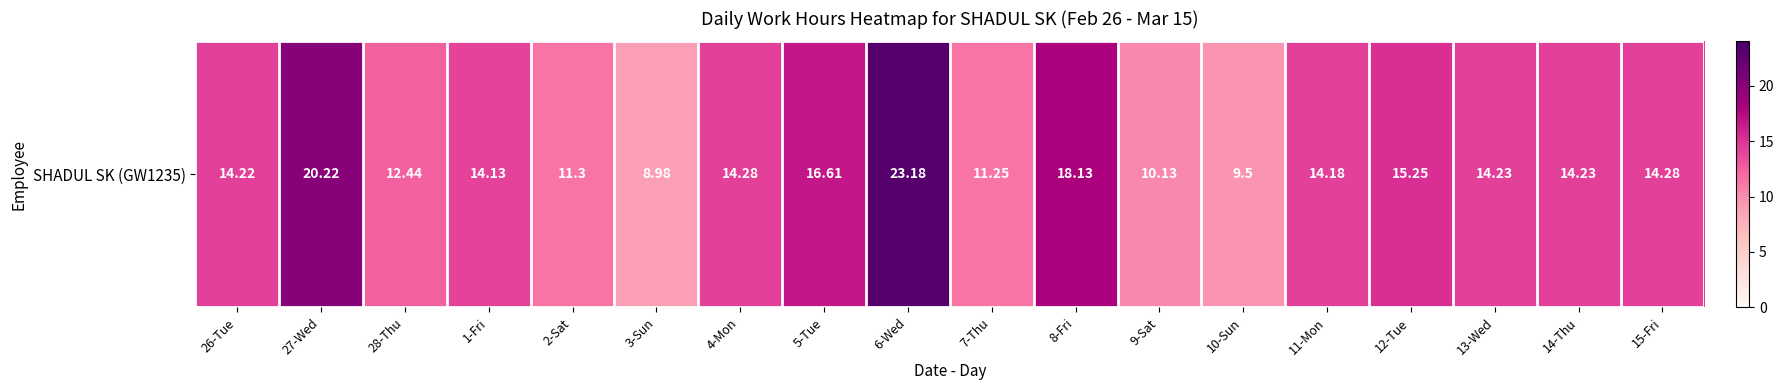

At which category does the chart reach its minimum across all series?

3-Sun